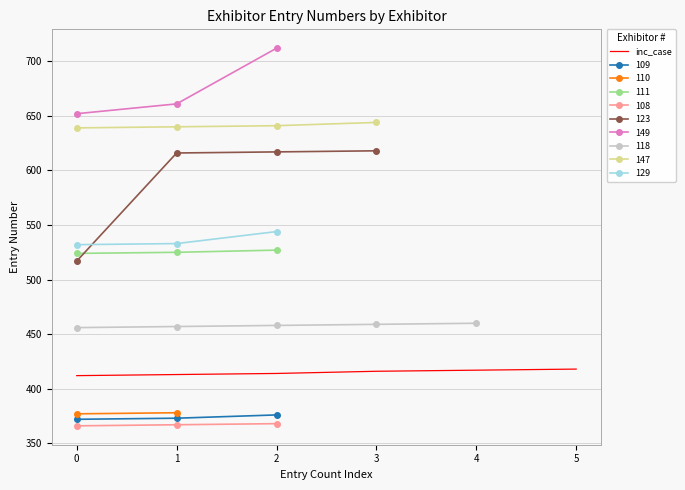

Count the values in the range 413 to 417.

4